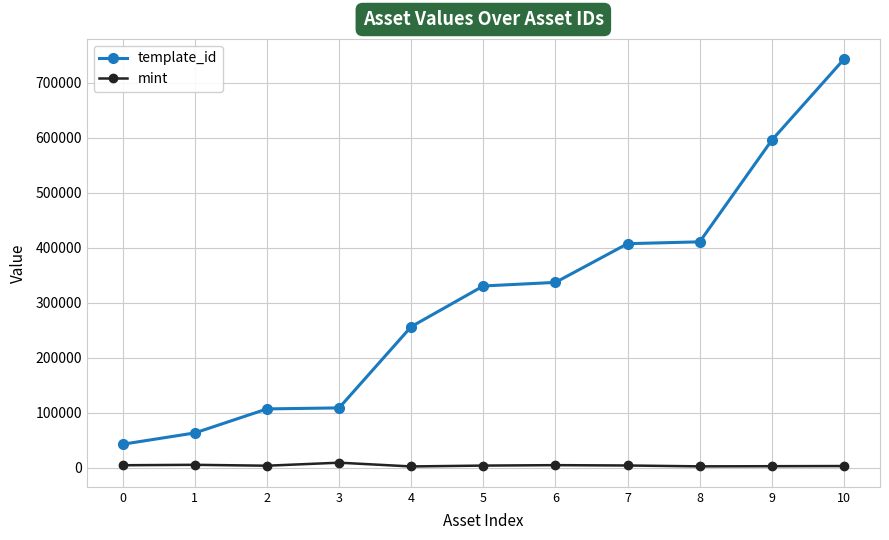

Which series has the largest total across all categories?

template_id